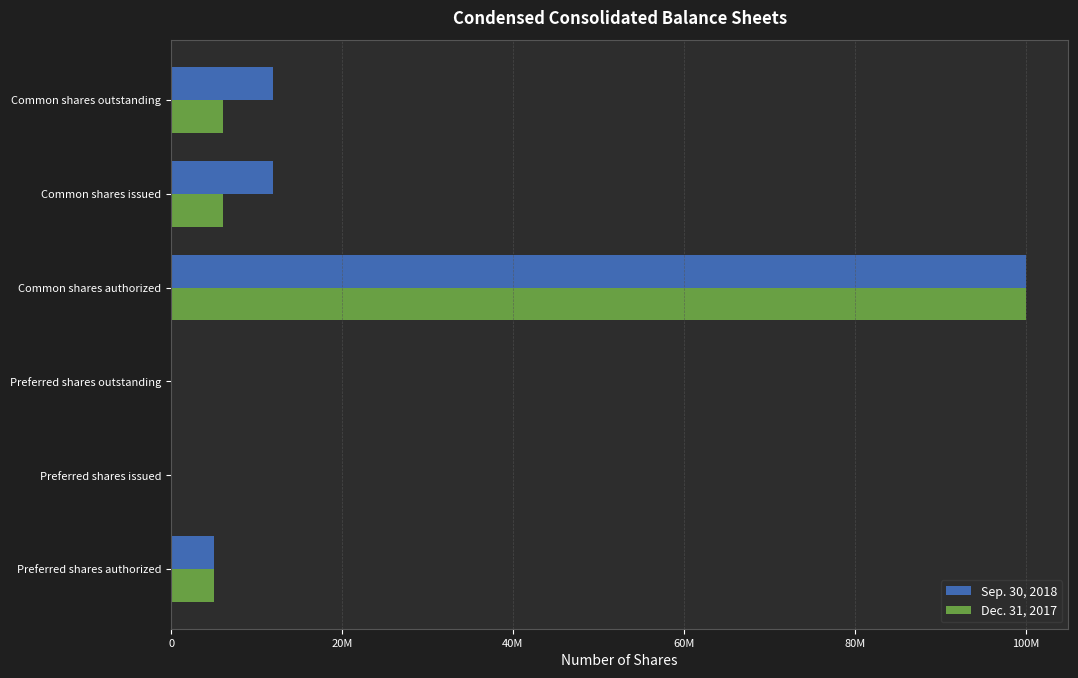

What are all the series names shown in the legend?

Sep. 30, 2018, Dec. 31, 2017